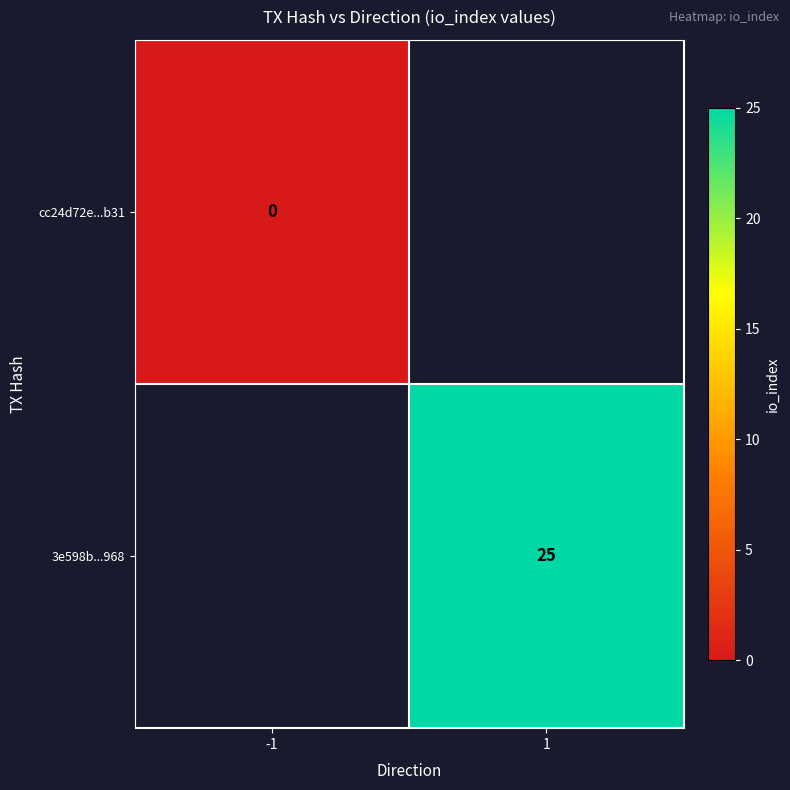

Which label corresponds to the smallest value in the chart?

-1